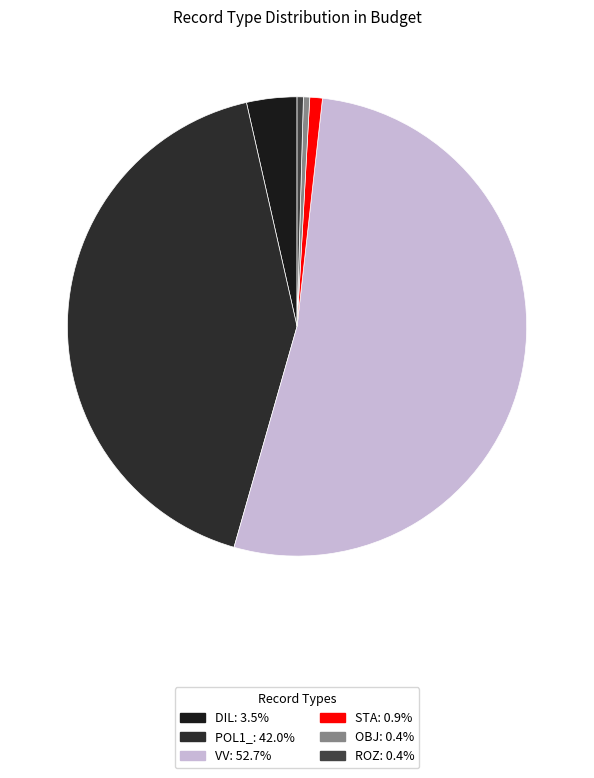

To the nearest percent, what portion does VV represent?

53%